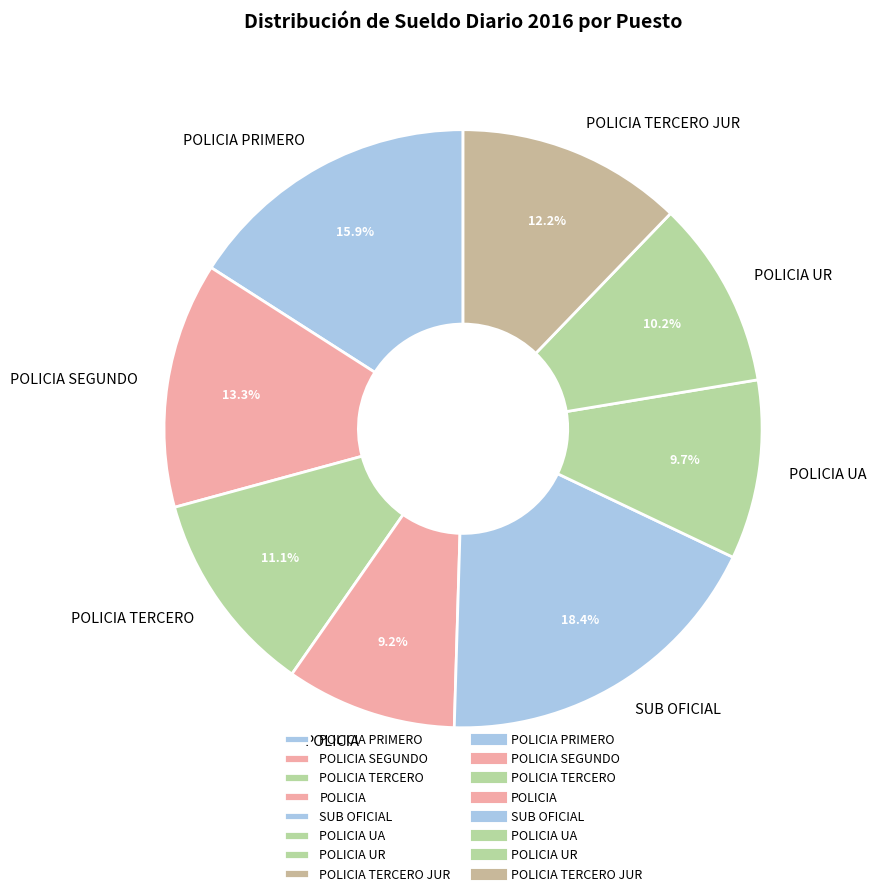

Combined, what portion of the pie is POLICIA UA and POLICIA?

18.9%